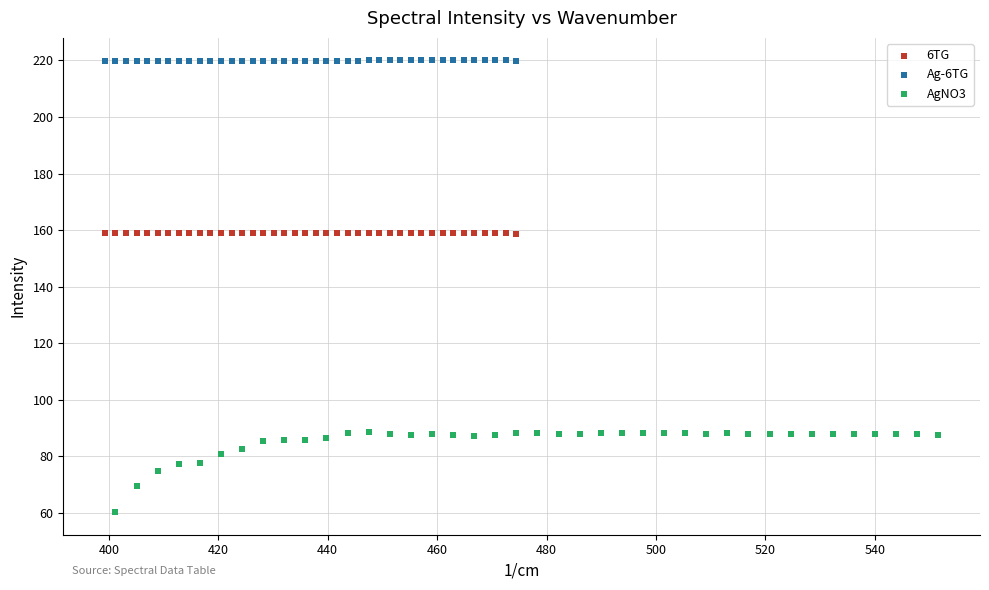

Which series has the widest spread of Y values?

AgNO3